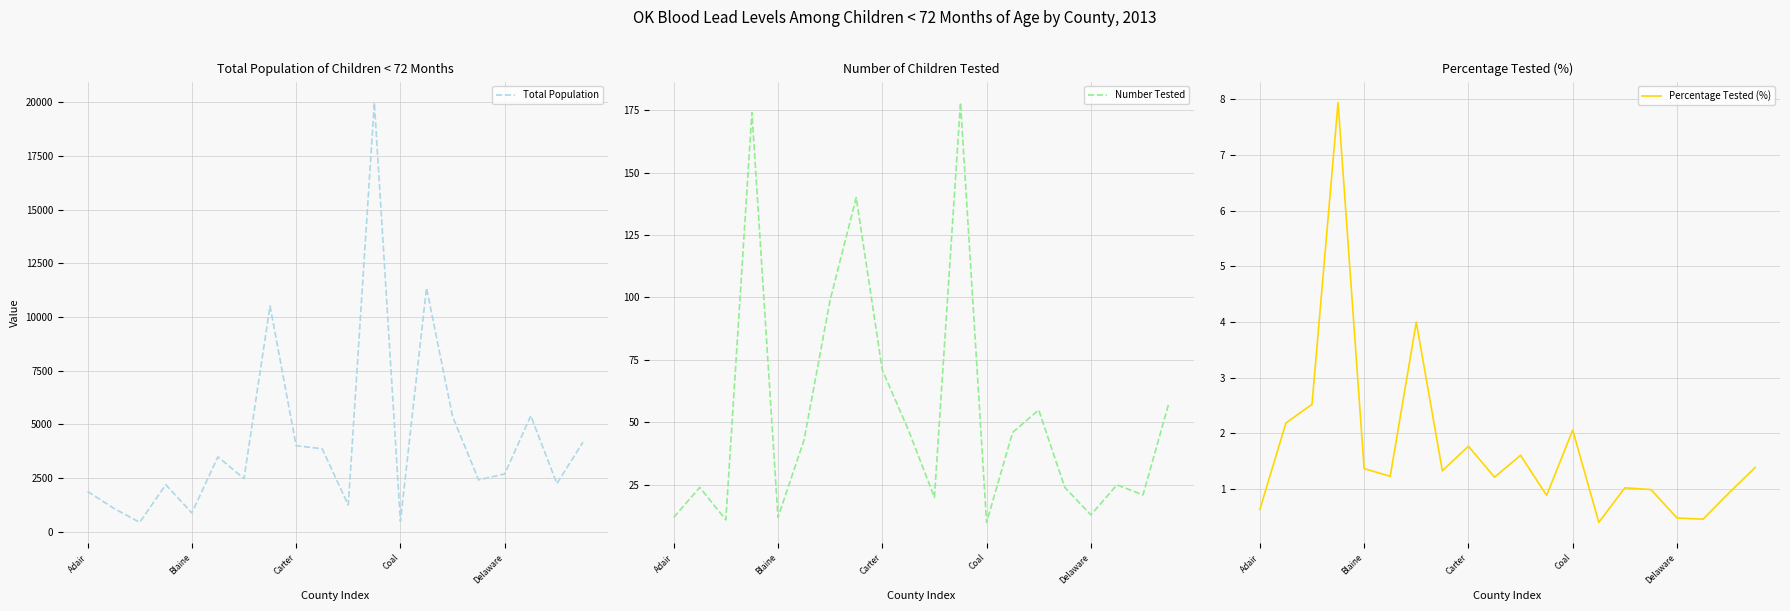

Does the chart display data point markers on the line(s)?

No